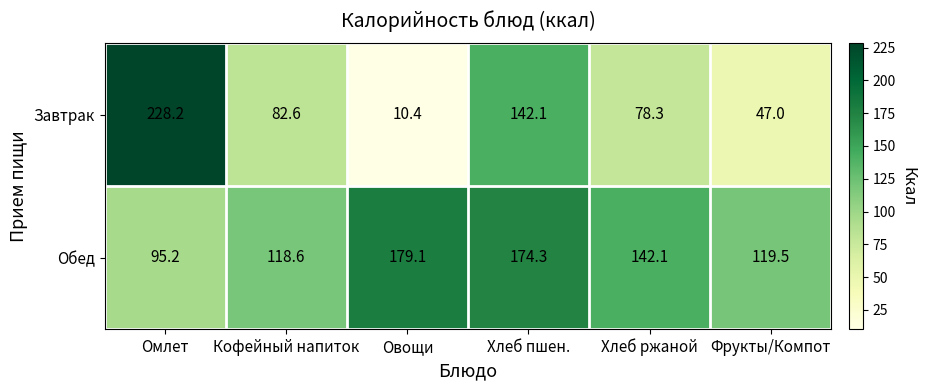

Rank the series by their average value, from lowest to highest.

Завтрак, Обед